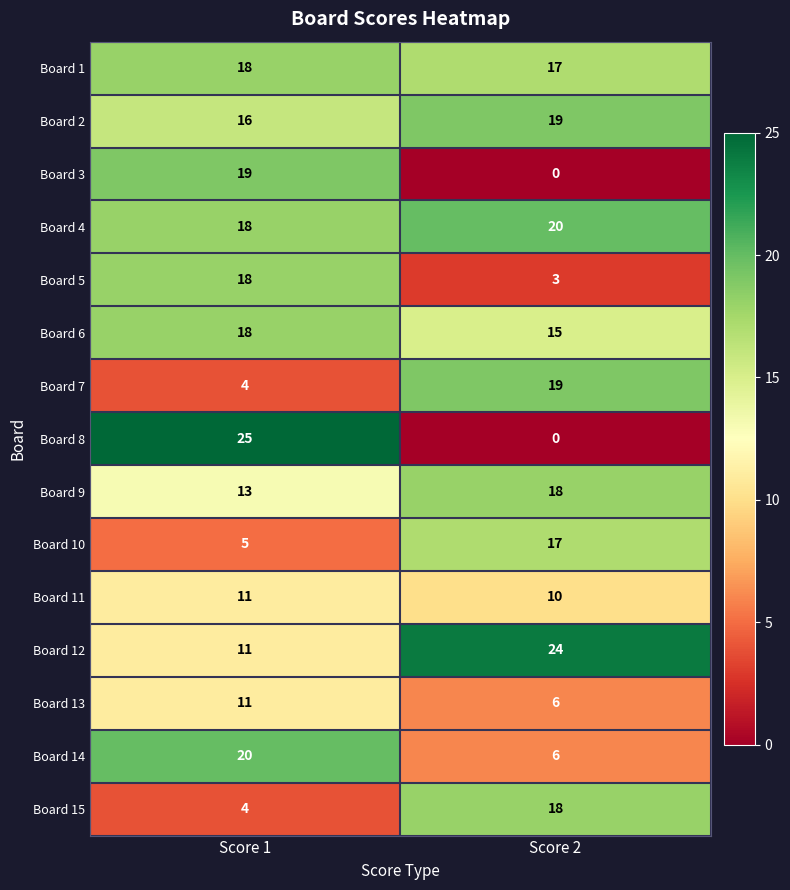

List the labels in order of Board 7 value, smallest first.

Score 1, Score 2